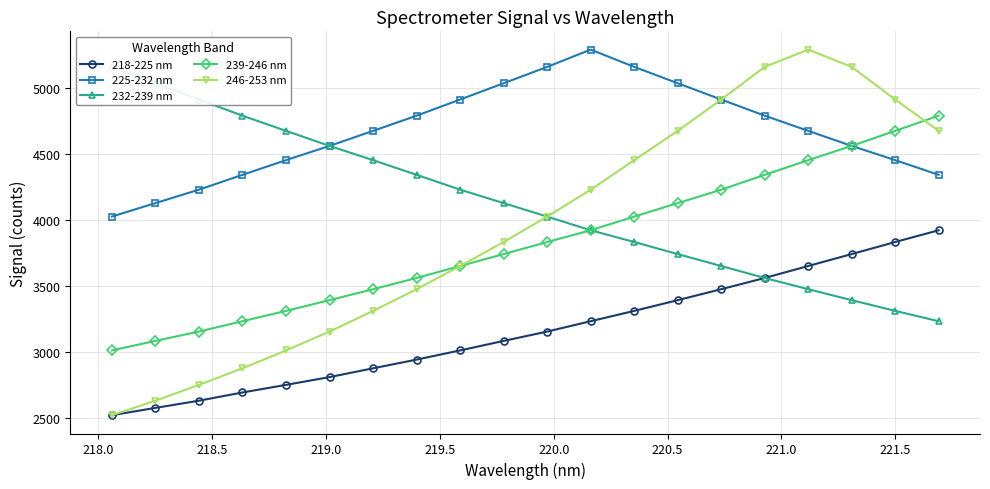

In 246-253 nm, how many points are higher than both neighbors (excluding endpoints)?

1